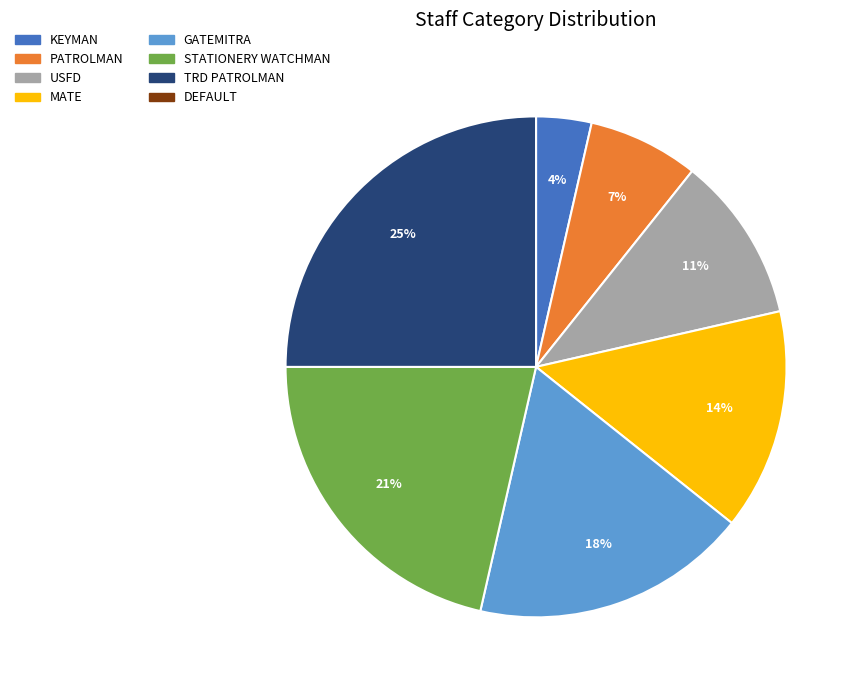

Does any single category account for the majority?

No